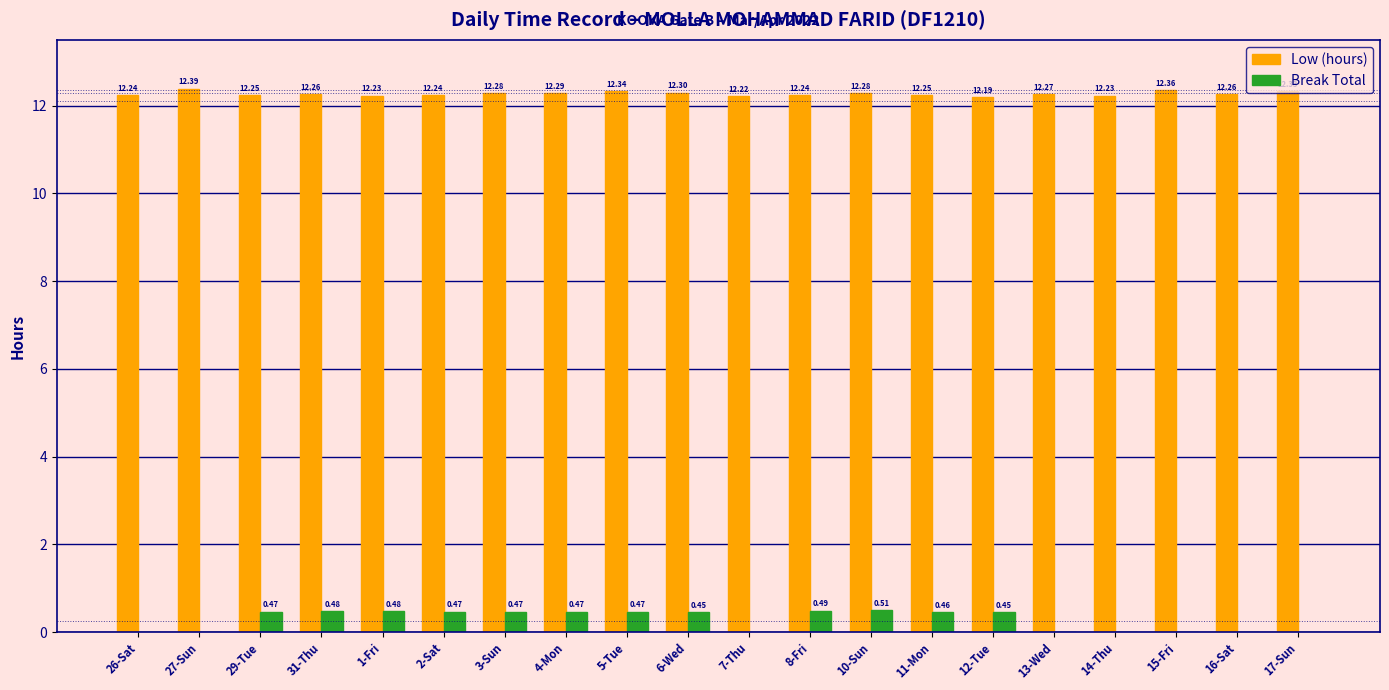

Which series changed the most between 31-Thu and 13-Wed?

Break Total